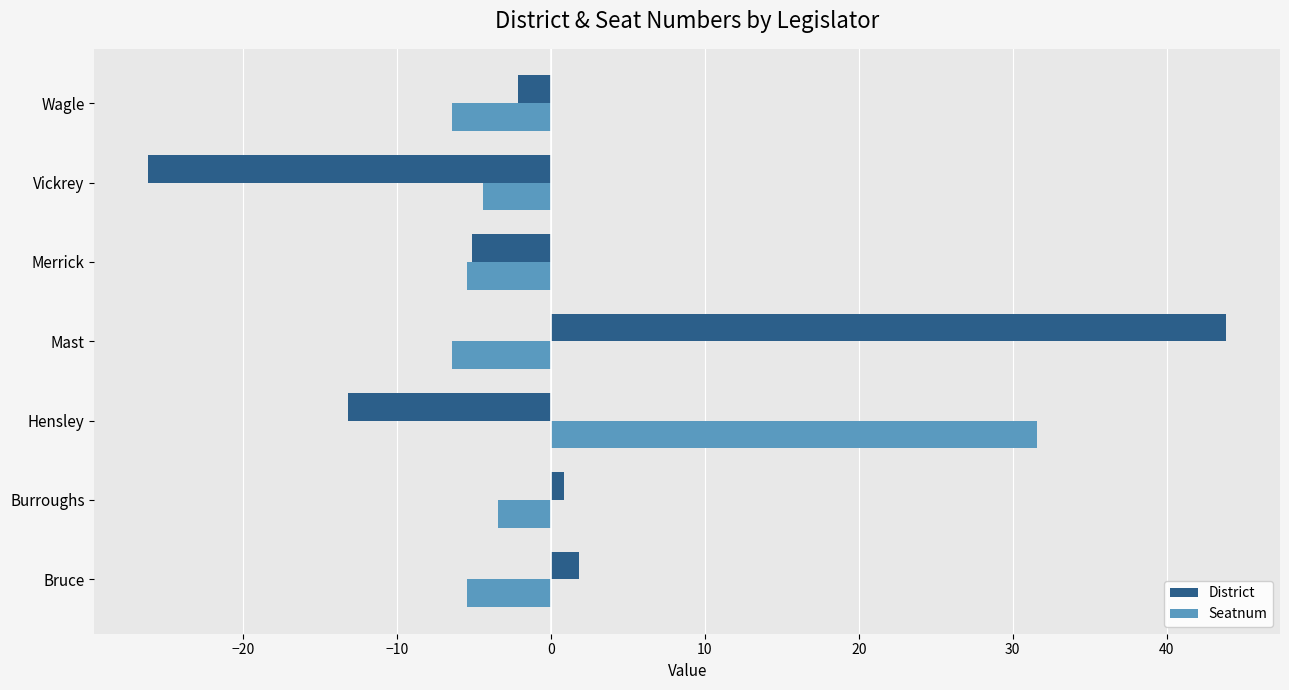

Which category has the lowest value across all series?

Vickrey